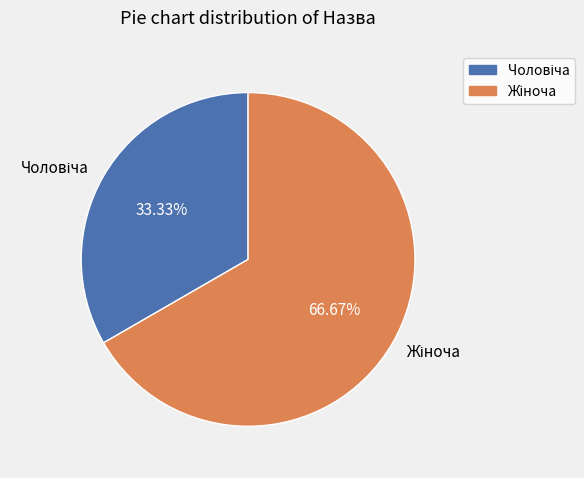

How many segments does this pie chart have?

2